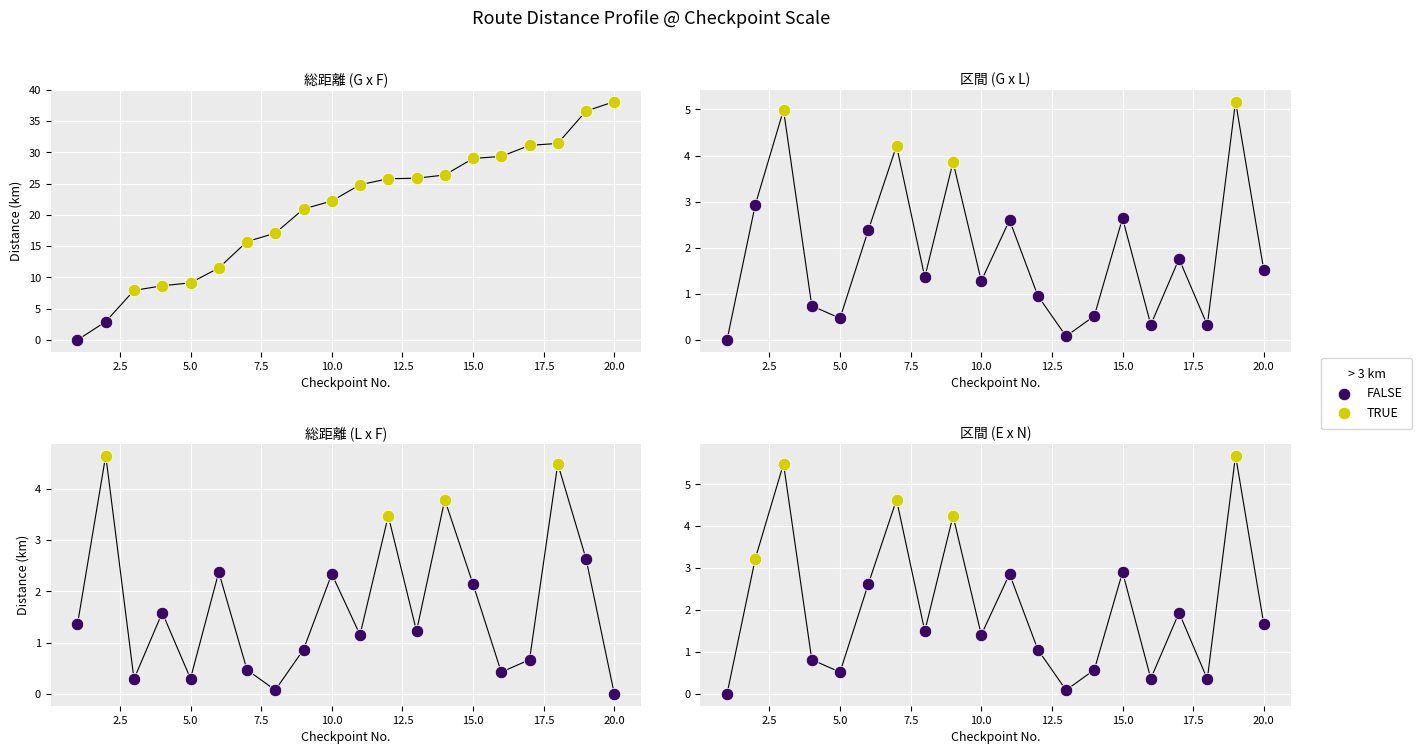

Is the value of 総距離 at 2 greater than the value of 区間 at 14?

Yes